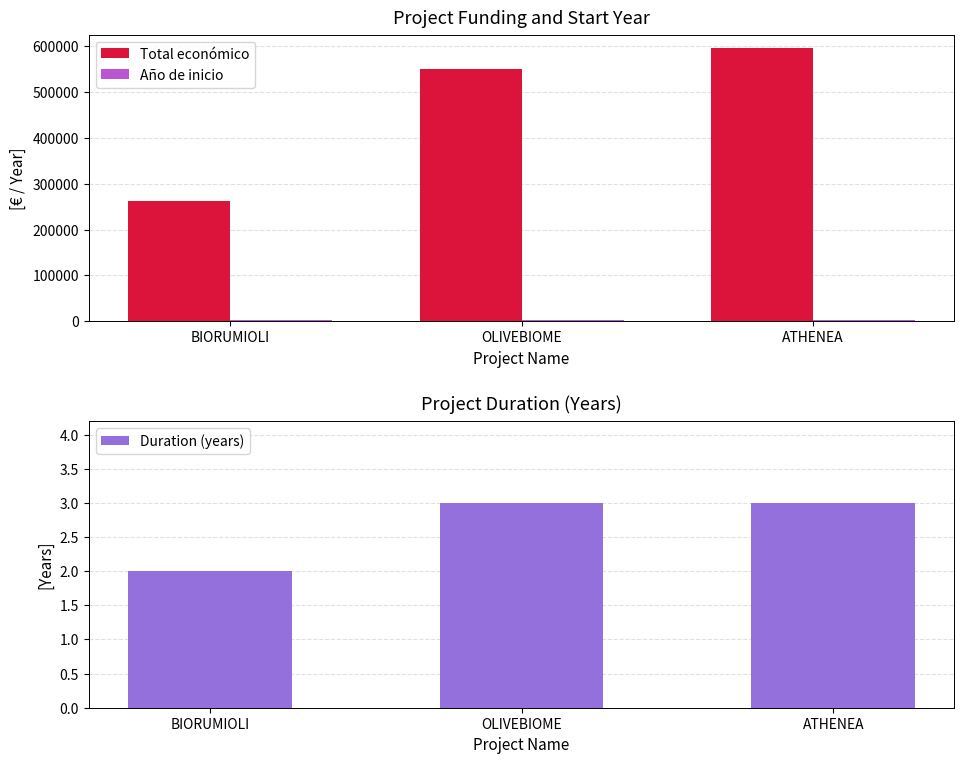

What is the difference between the Total económico values at ATHENEA and BIORUMIOLI?

333104